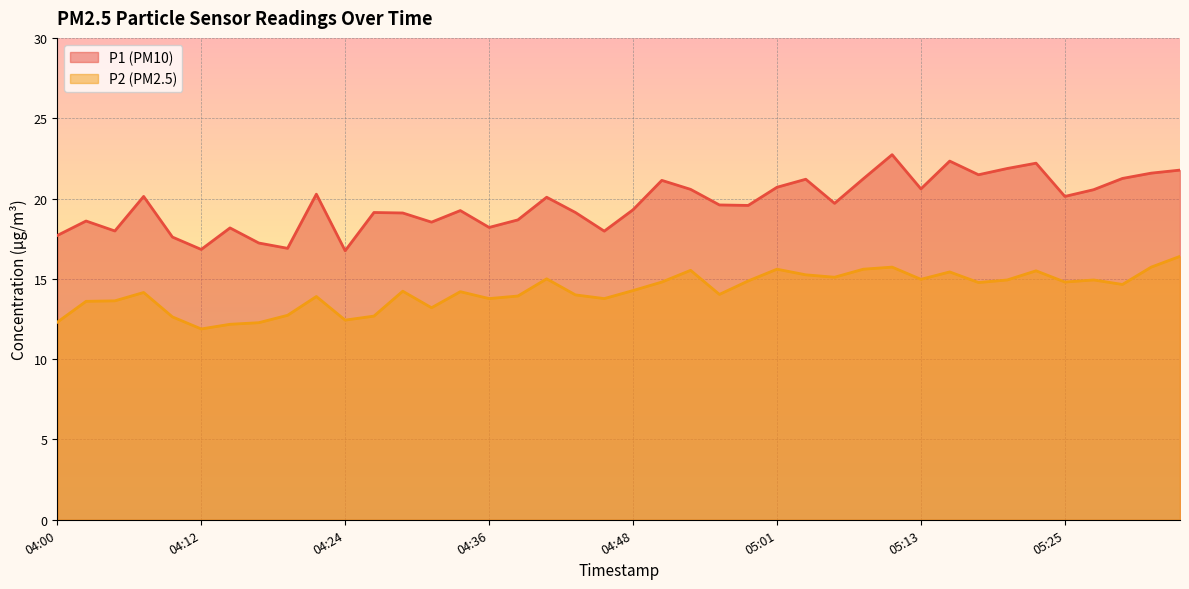

How many data points in P1 are less than 19?

13